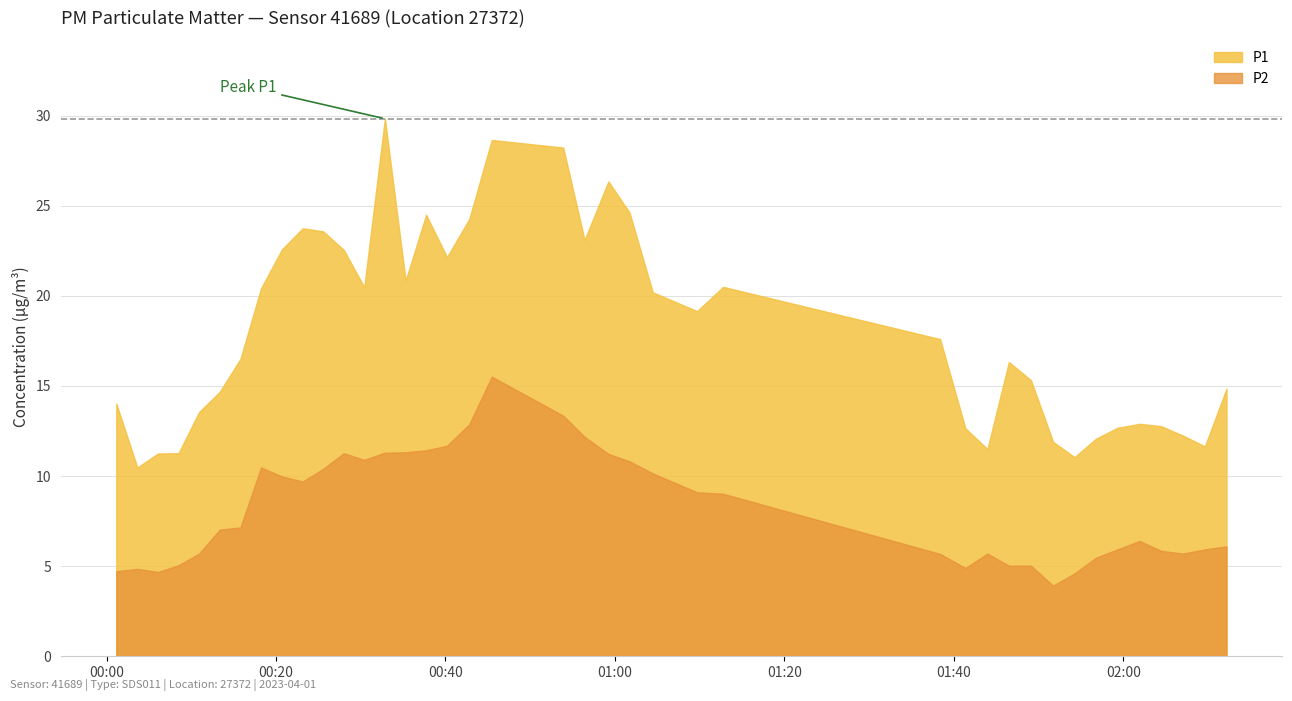

Rank the series at 7 from lowest to highest value.

P2, P1